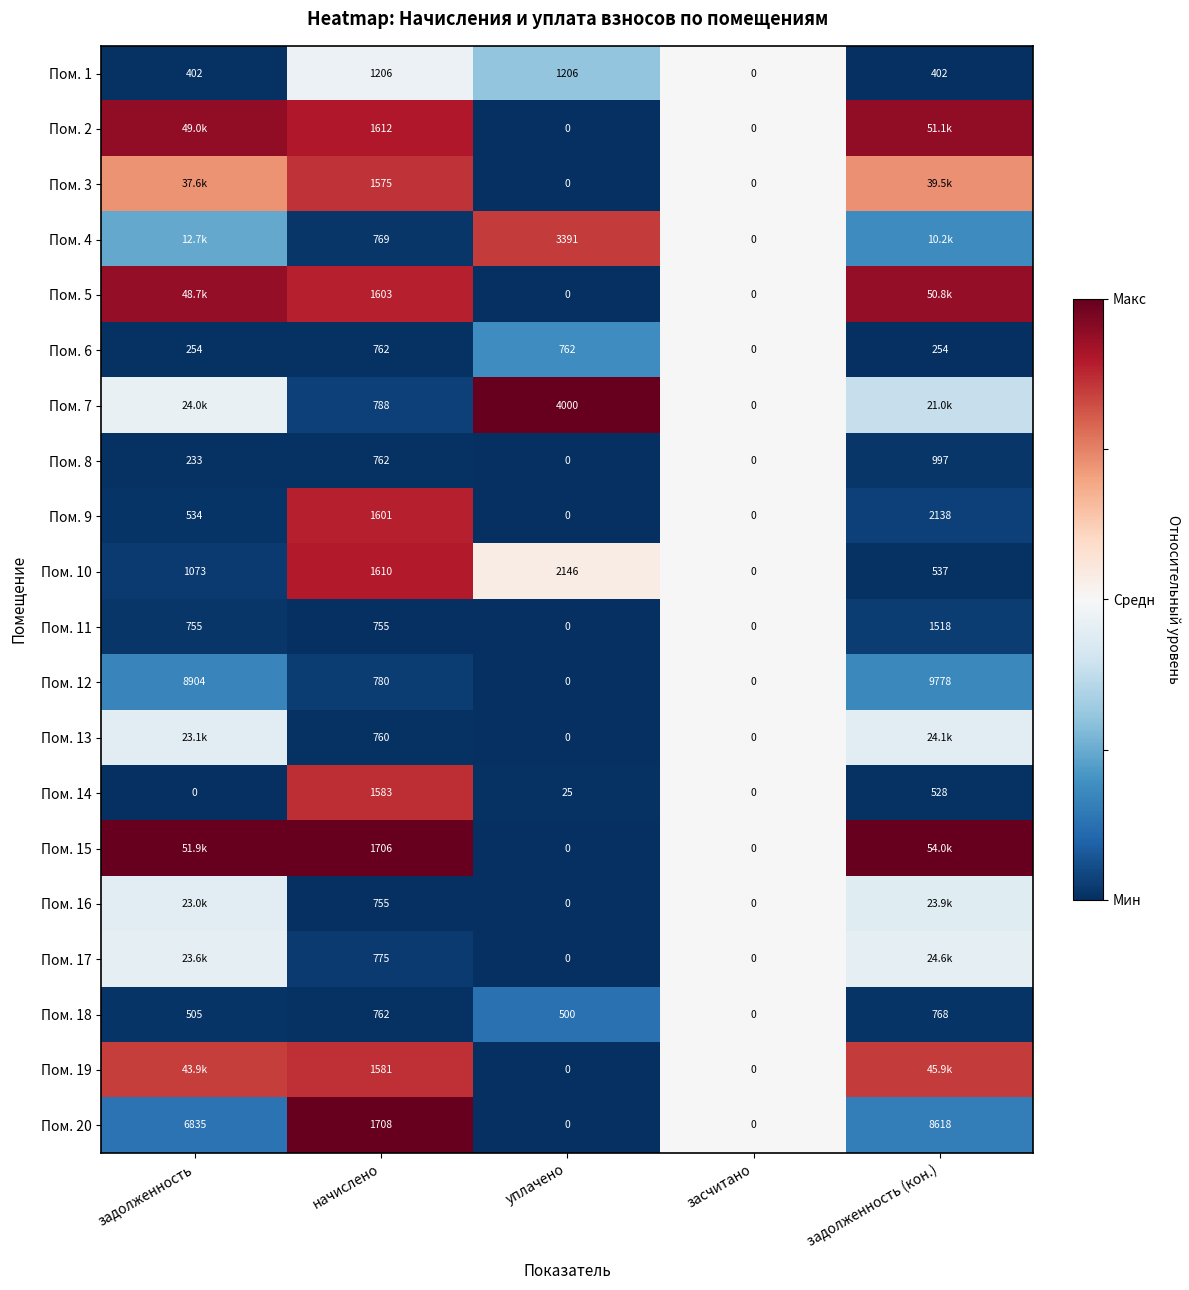

Rank the categories by Пом. 18 value from highest to lowest.

задолженность (кон.), начислено, задолженность, уплачено, засчитано